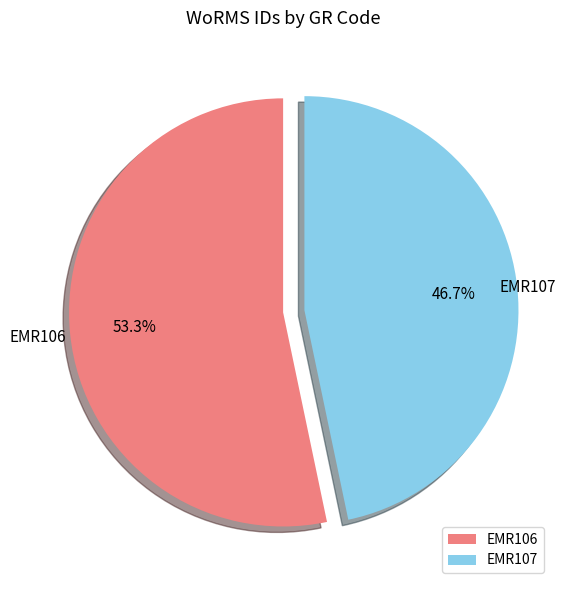

To the nearest percent, what portion does EMR107 represent?

47%